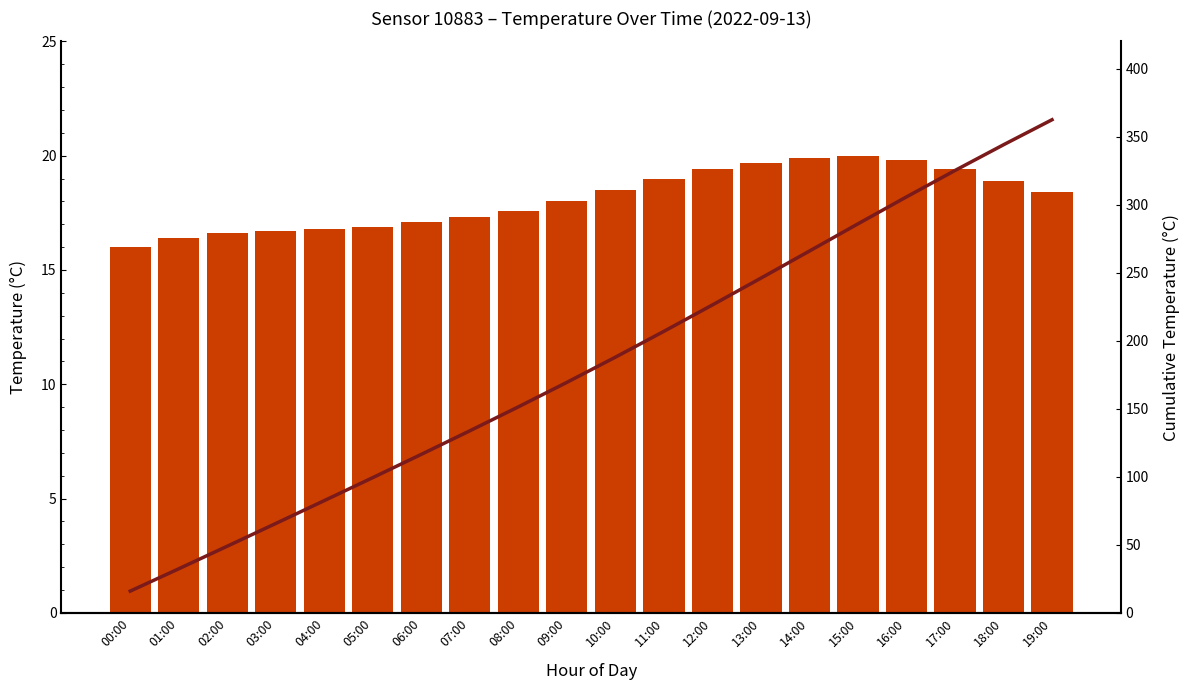

List the series in order of their peak value, highest first.

cumulative_temperature, temperature